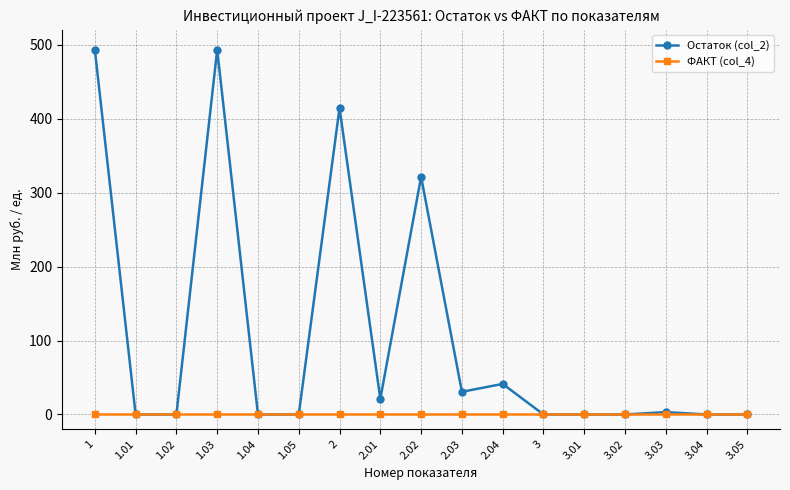

Reading left to right, extract all data points from this chart.

Остаток (col_2): 1=493.1	1.01=0.0	1.02=0.0	1.03=493.1	1.04=0.0	1.05=0.0	2=414.3	2.01=21.0	2.02=321.3	2.03=30.6	2.04=41.3	3=0.0	3.01=0.0	3.02=0.0	3.03=3.2	3.04=0.0	3.05=0.0
ФАКТ (col_4): 1=0.0	1.01=0.0	1.02=0.0	1.03=0.0	1.04=0.0	1.05=0.0	2=0.0	2.01=0.0	2.02=0.0	2.03=0.0	2.04=0.0	3=0.0	3.01=0.0	3.02=0.0	3.03=0.0	3.04=0.0	3.05=0.0